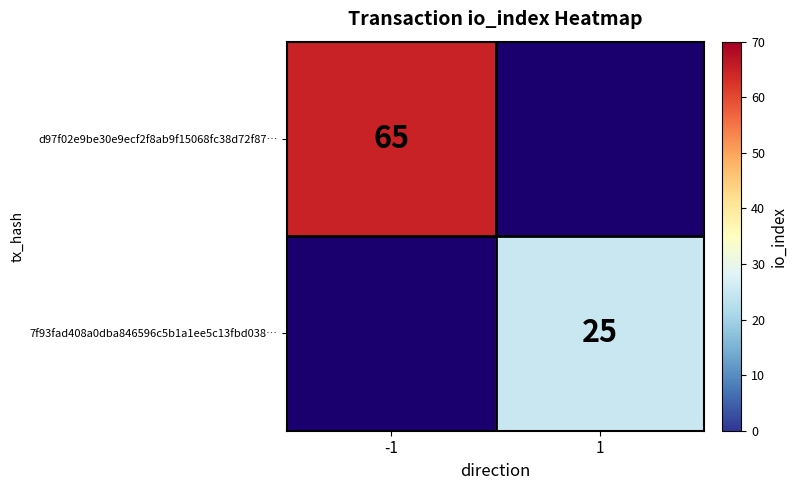

The value of d97f02e9be30e9ecf2f8ab9f15068fc38d72f87… at -1 is 108. True or false?

False